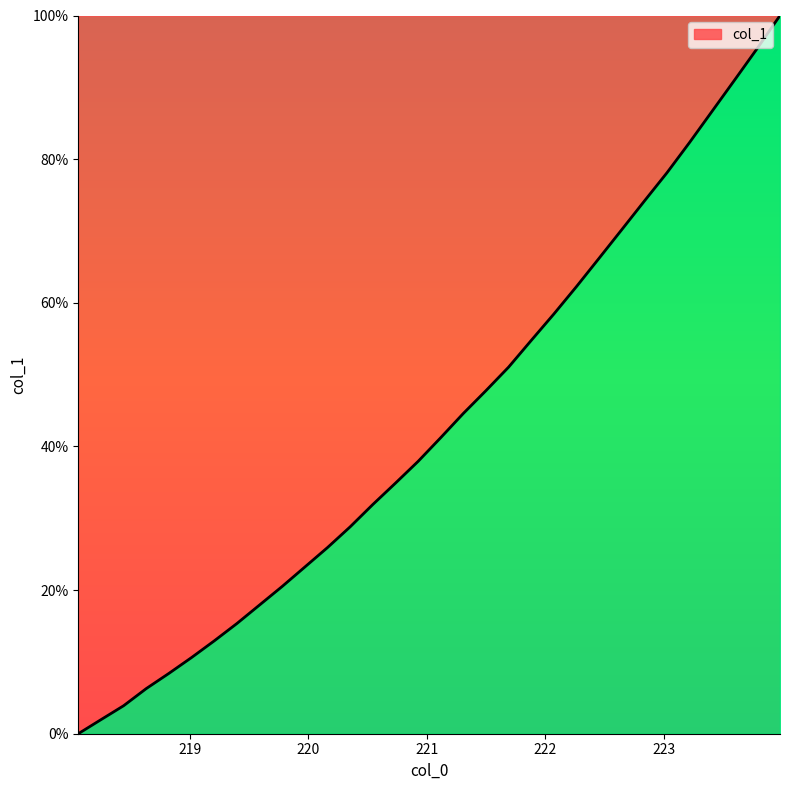

What is the difference between the maximum and minimum values?

100.0